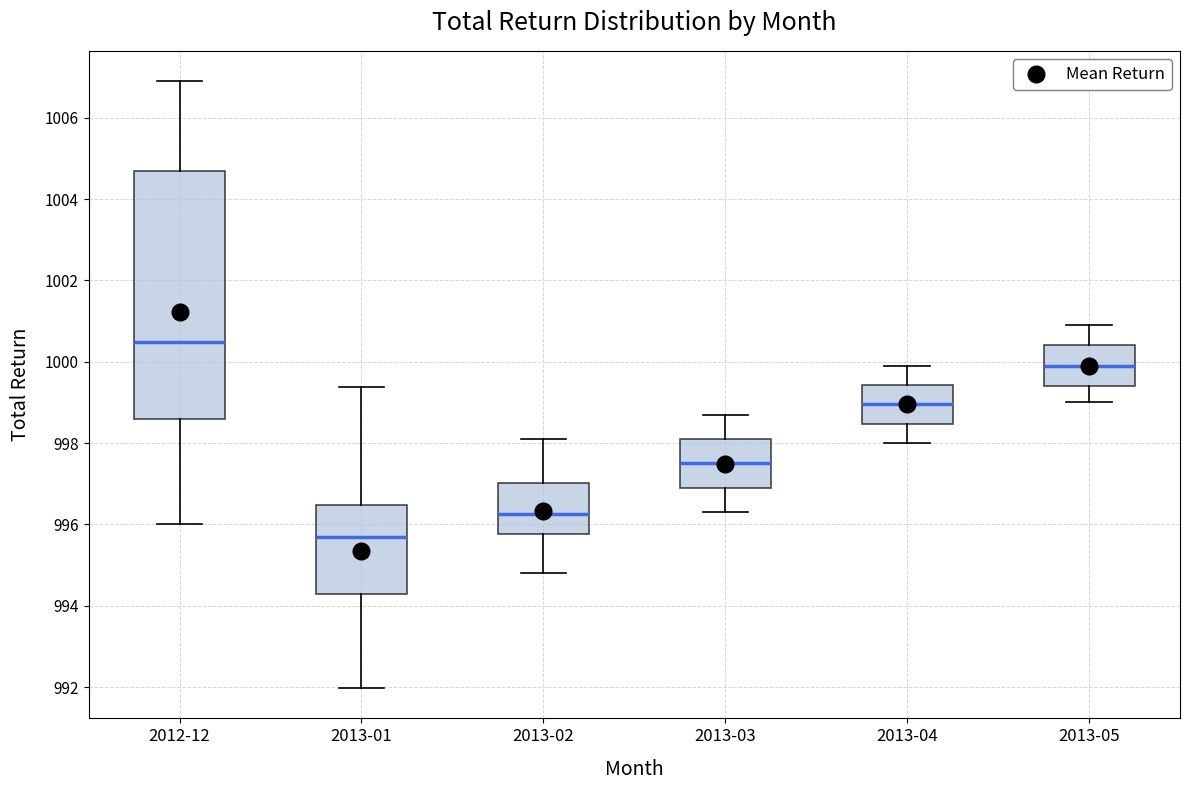

Comparing the boxes themselves (not the whiskers), which one is the tallest?

2012-12